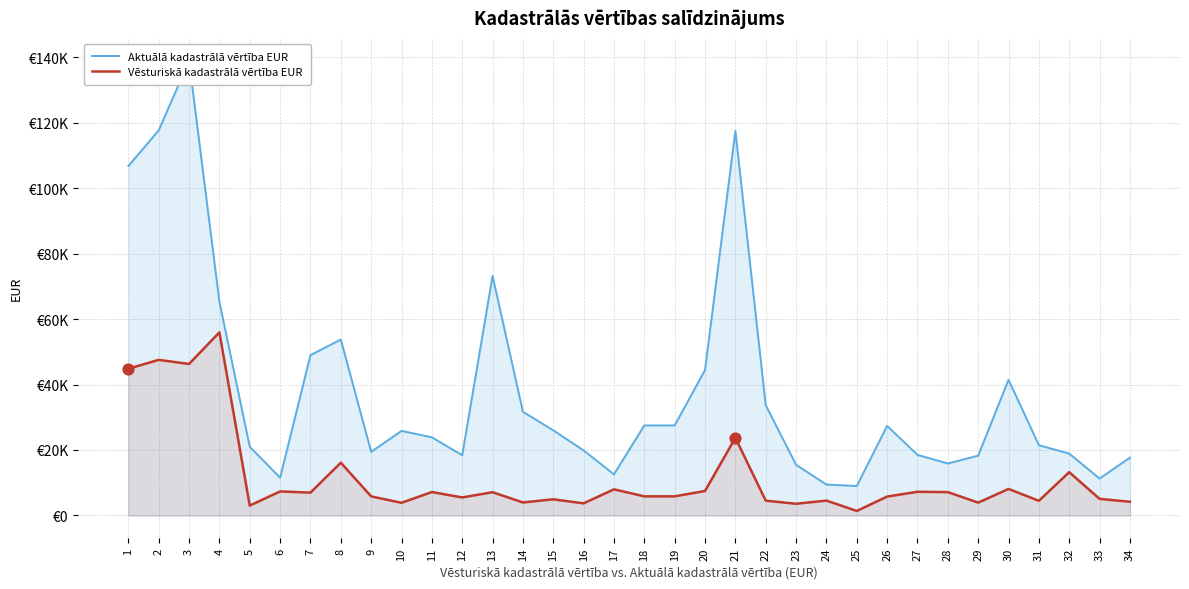

Which series has the widest spread of Y values?

Aktuālā kadastrālā vērtība EUR